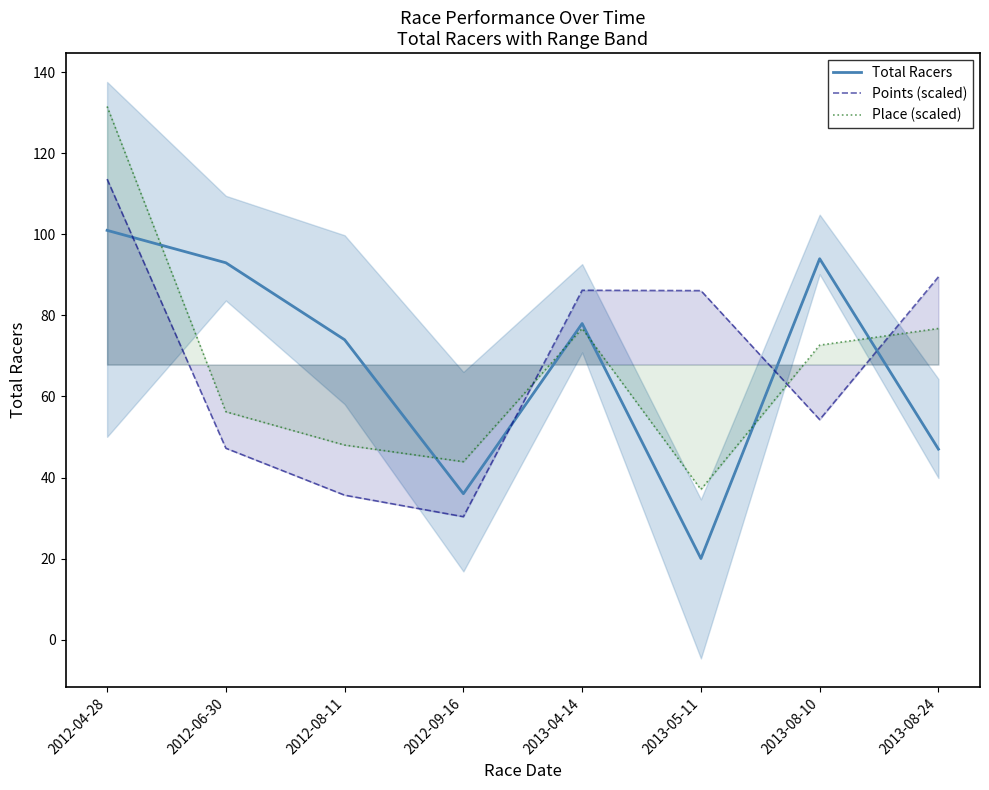

Reading left to right, list all the values displayed in this chart.

Total Racers: 101.0	93.0	74.0	36.0	78.0	20.0	94.0	47.0
Points (scaled): 113.7	47.2	35.6	30.3	86.2	86.1	54.3	89.5
Place (scaled): 131.6	56.2	48.0	43.9	76.8	37.1	72.7	76.8